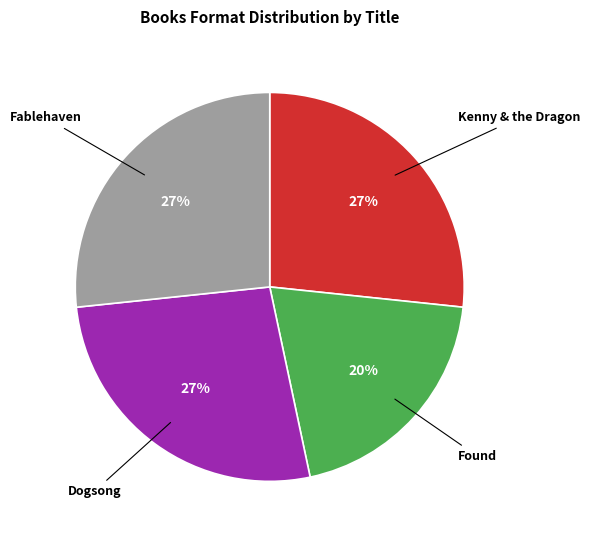

How many slices are in this pie chart?

4